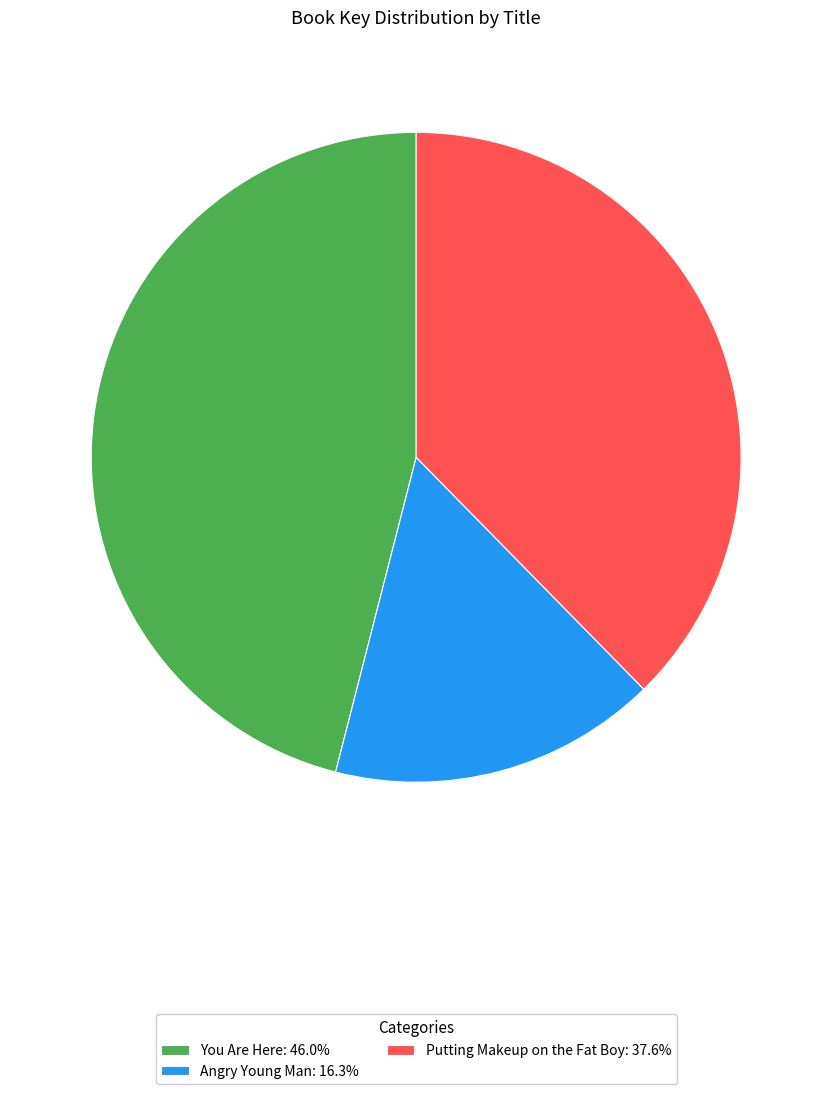

How many segments does this pie chart have?

3